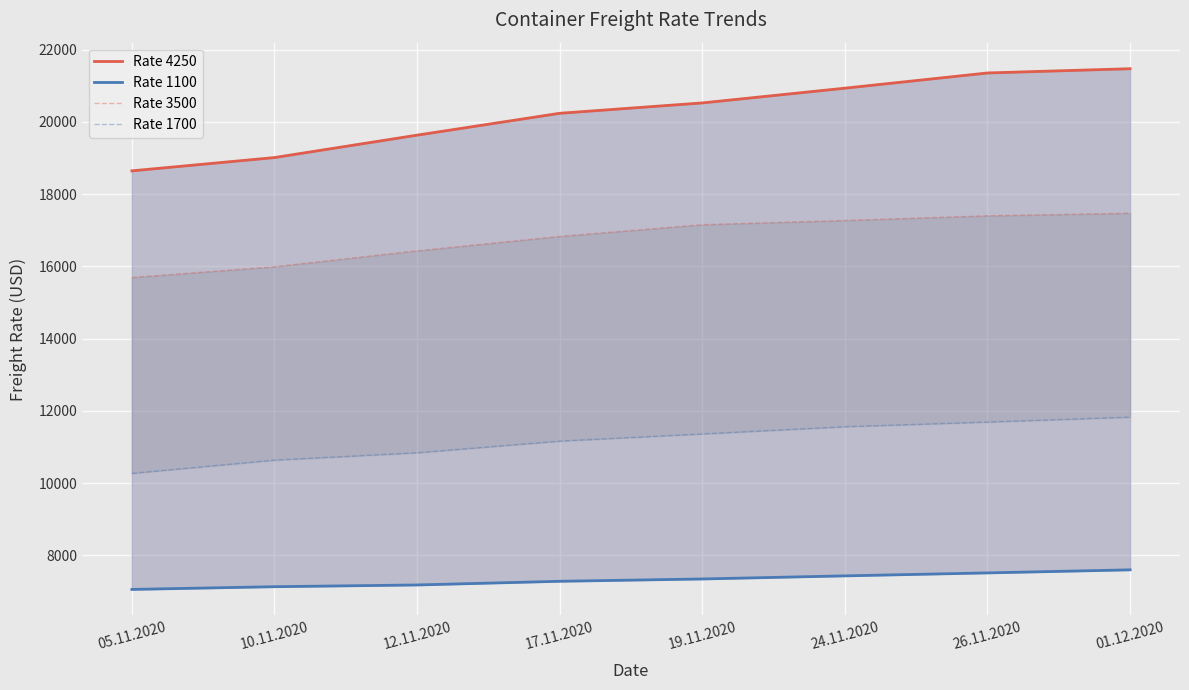

True or false: Rate 1700 has a value of 11829 at 01.12.2020.

True